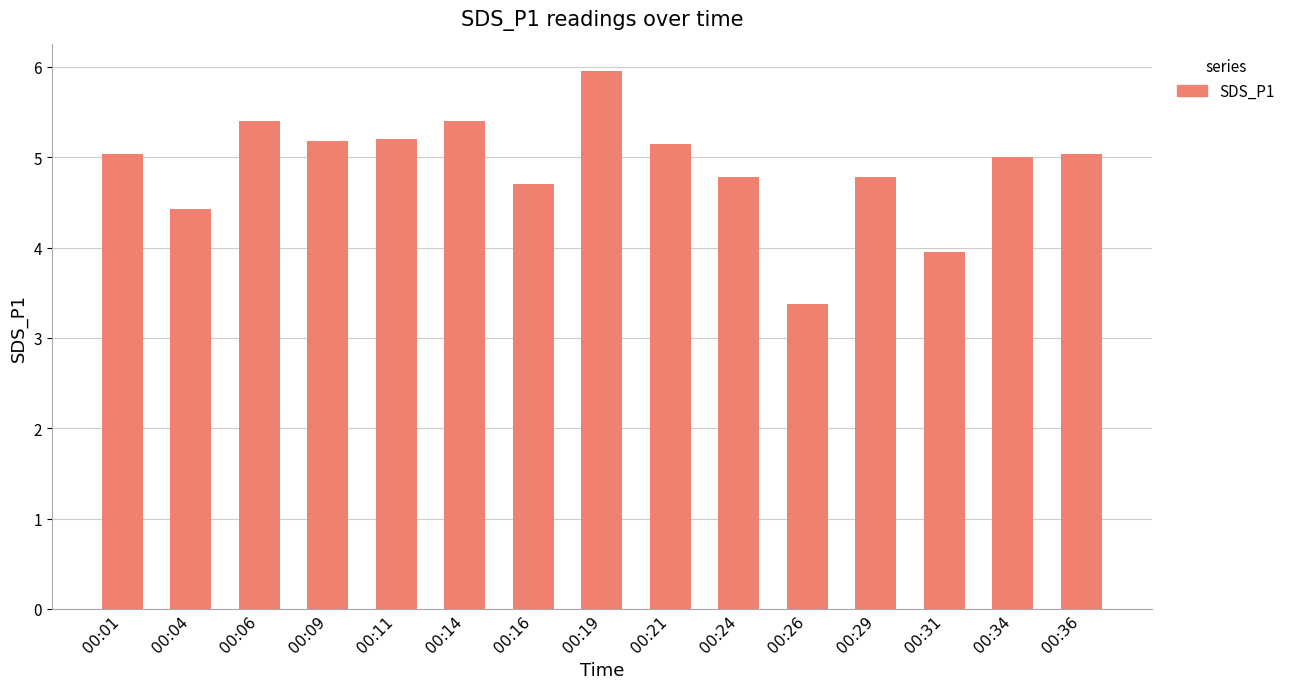

What is the smallest value displayed?

3.4